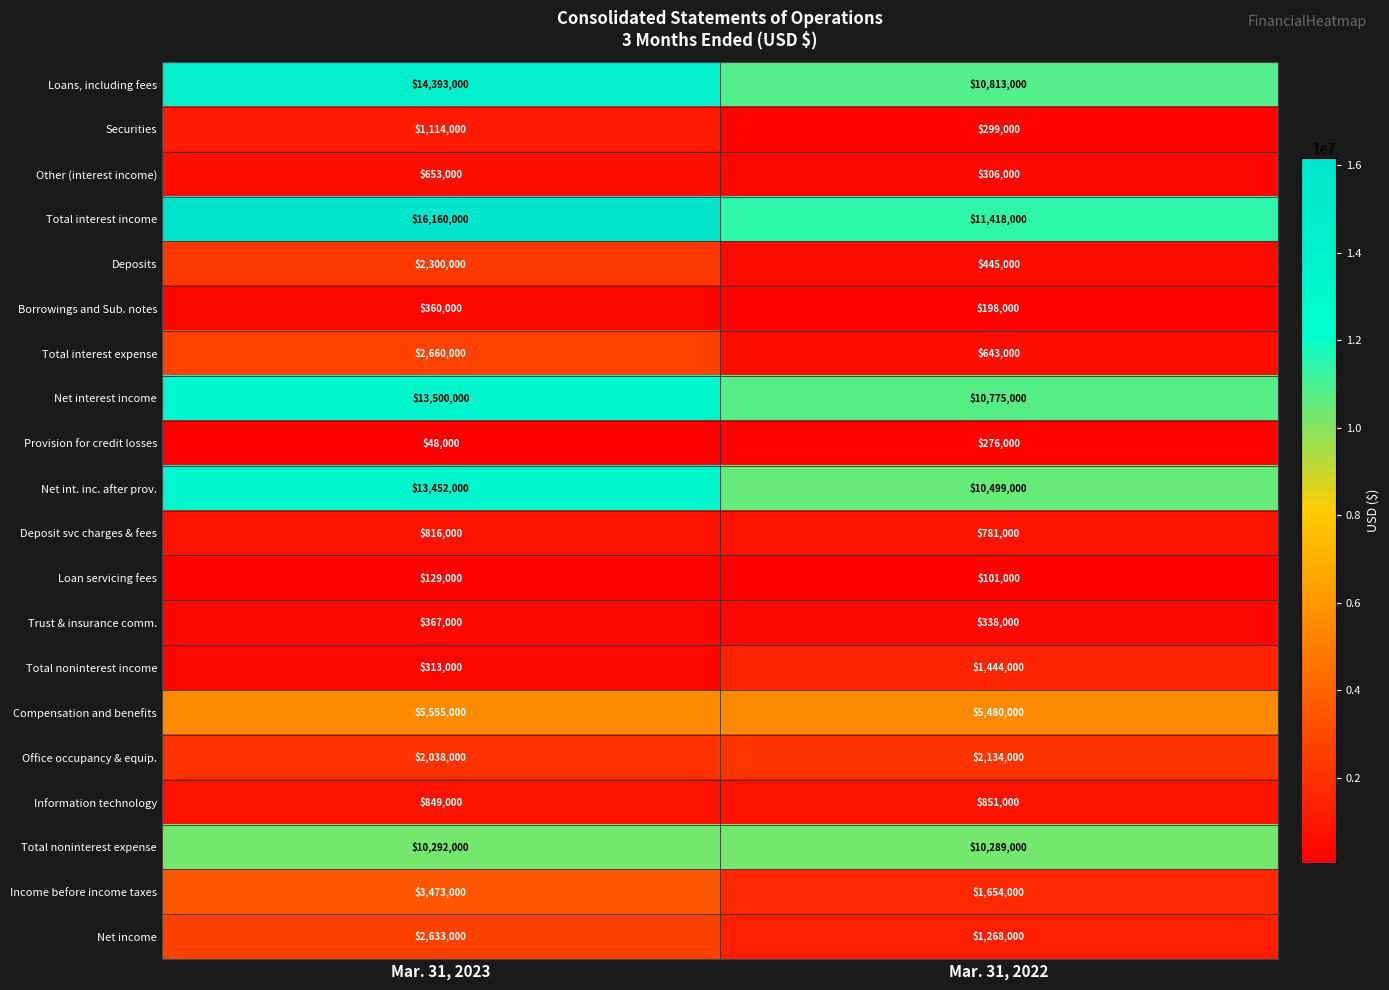

What is the sum of all Total interest expense values?

3303000